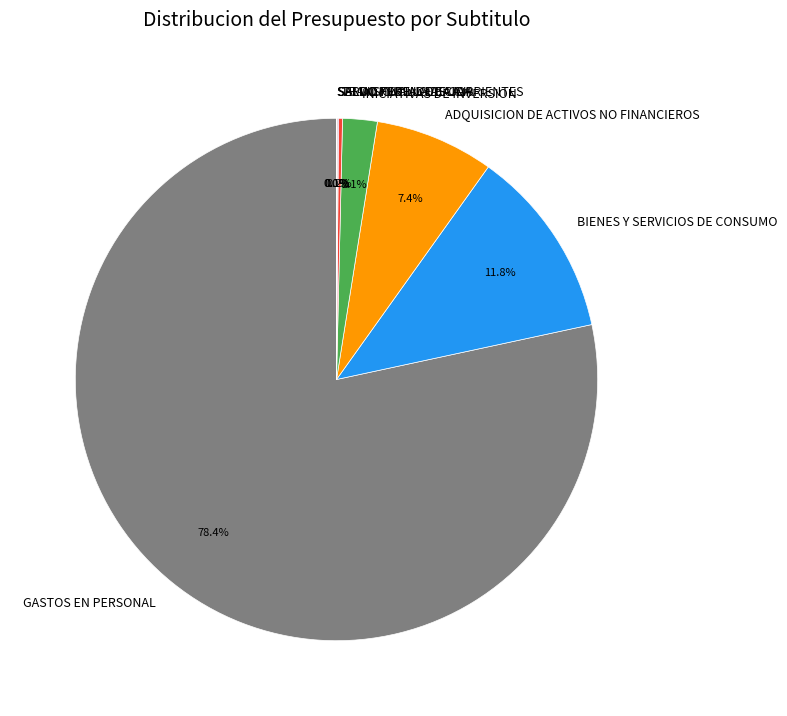

Does ADQUISICION DE ACTIVOS NO FINANCIEROS represent more than half of the total?

No